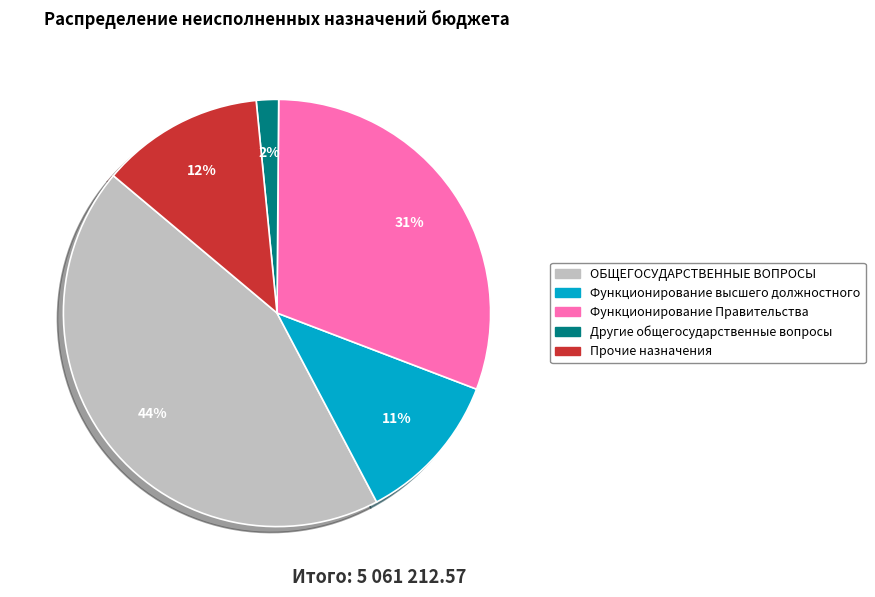

How many slices are in this pie chart?

5